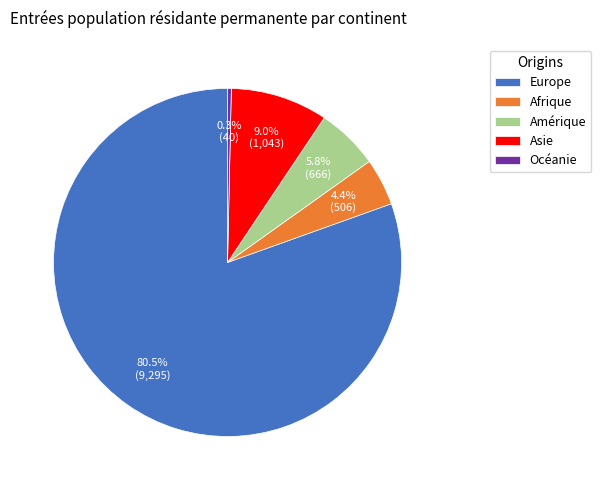

Which category accounts for the majority?

Europe